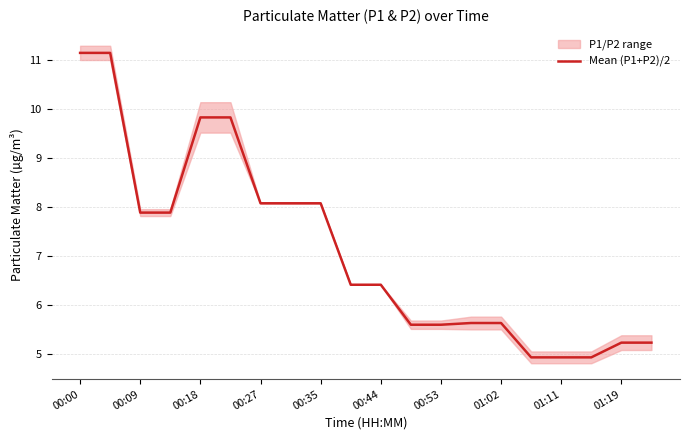

What is the approximate value at 19?

5.2